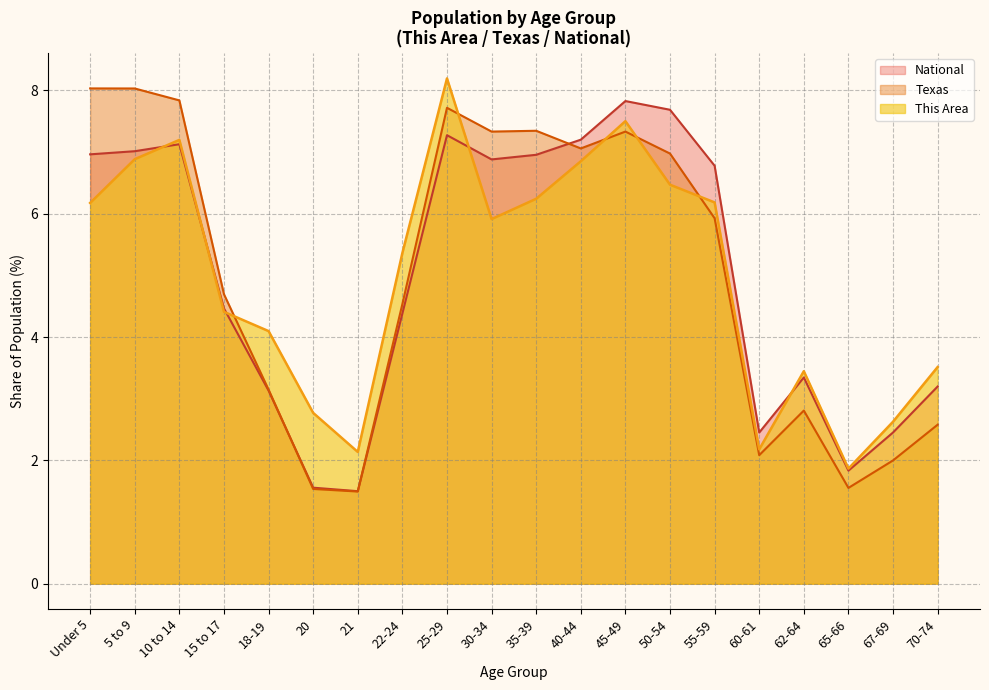

Between 30-34 and 55-59, which series saw the biggest shift?

Texas